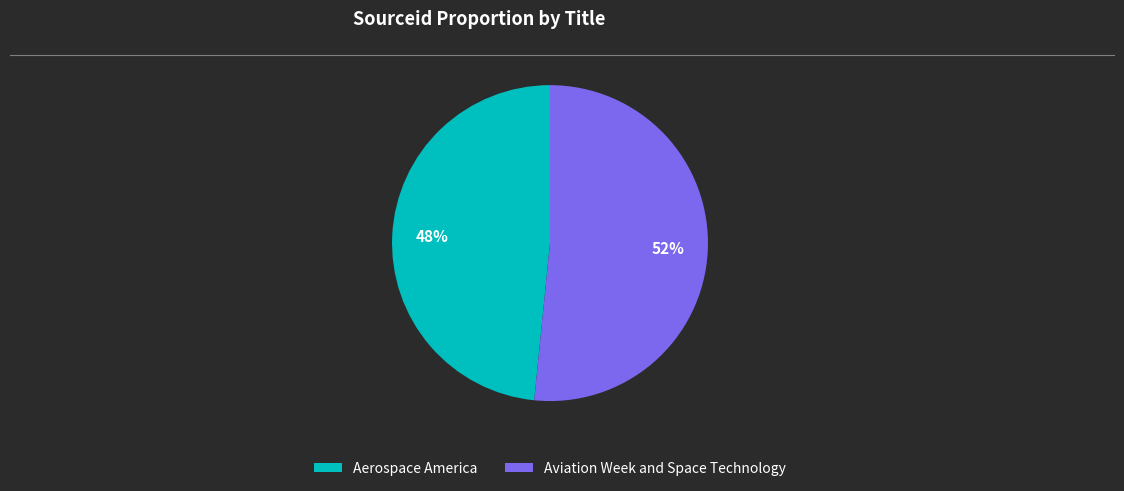

Is the sum of Aviation Week and Space Technology and Aerospace America greater than half?

Yes